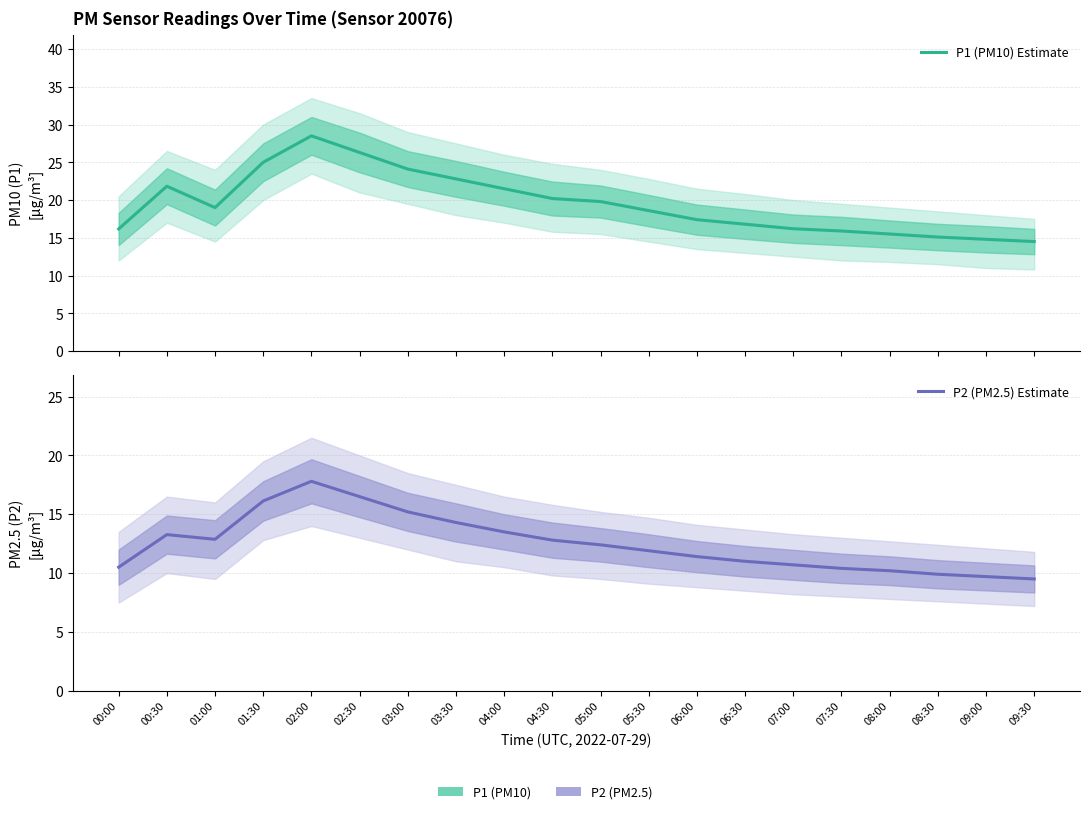

What are all the series names shown in the legend?

P1 (PM10) Estimate, P2 (PM2.5) Estimate